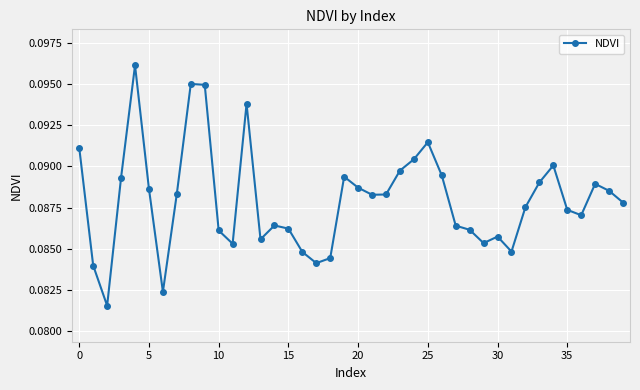

What is the sum of all values?

3.5